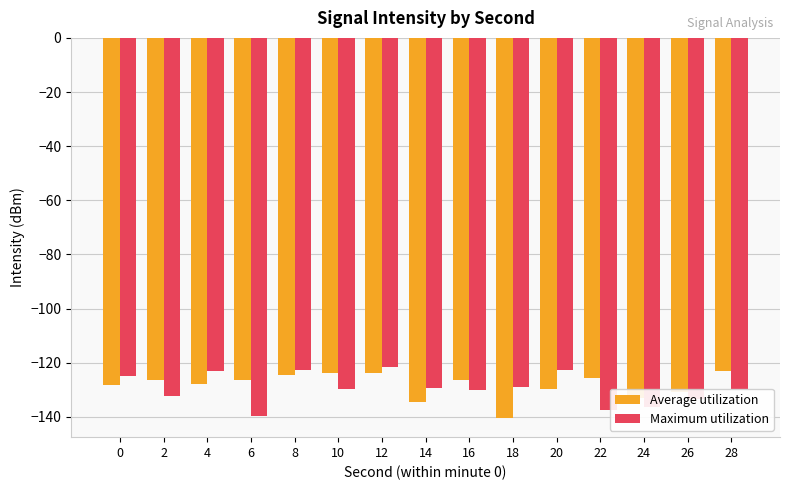

The value of Average utilization at 22 is -125.5. True or false?

True